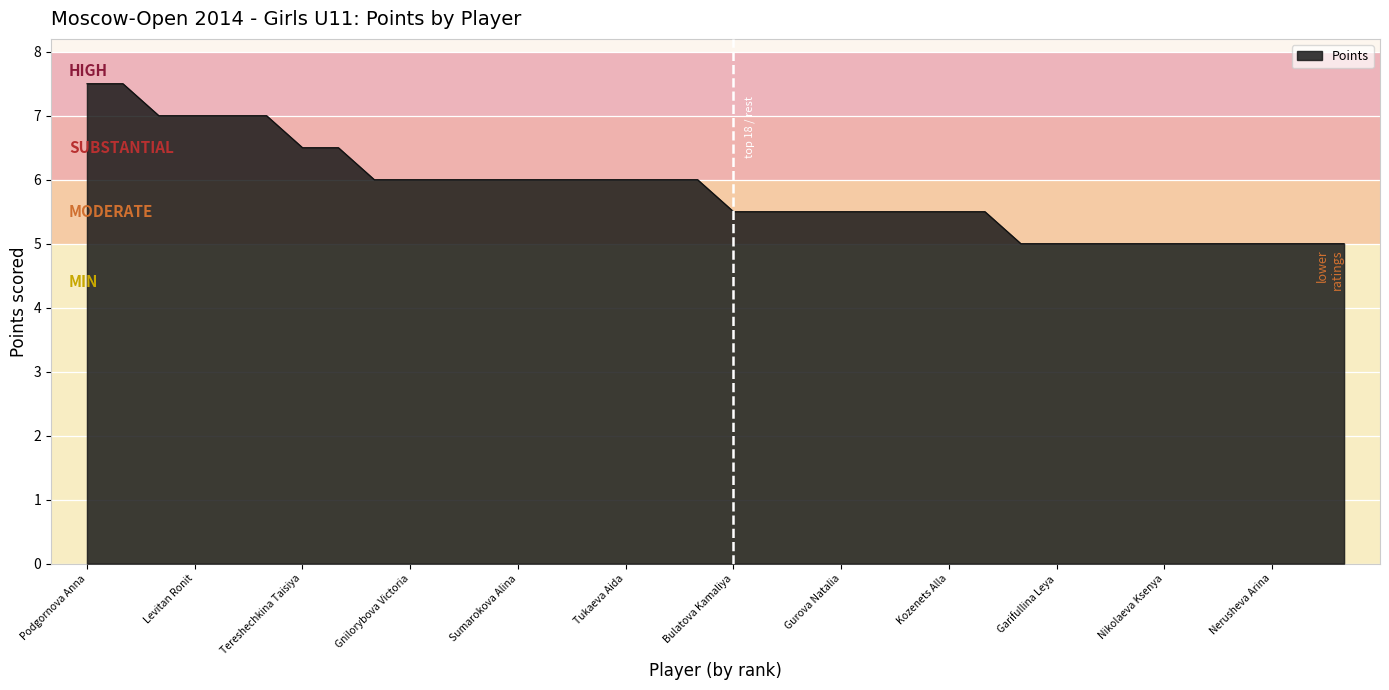

What is the maximum value shown in the chart?

7.5